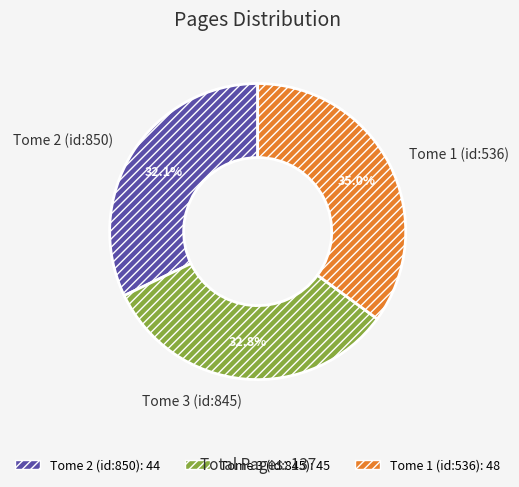

Do Tome 3 (id:845) and Tome 1 (id:536) together represent more than half of the pie?

Yes